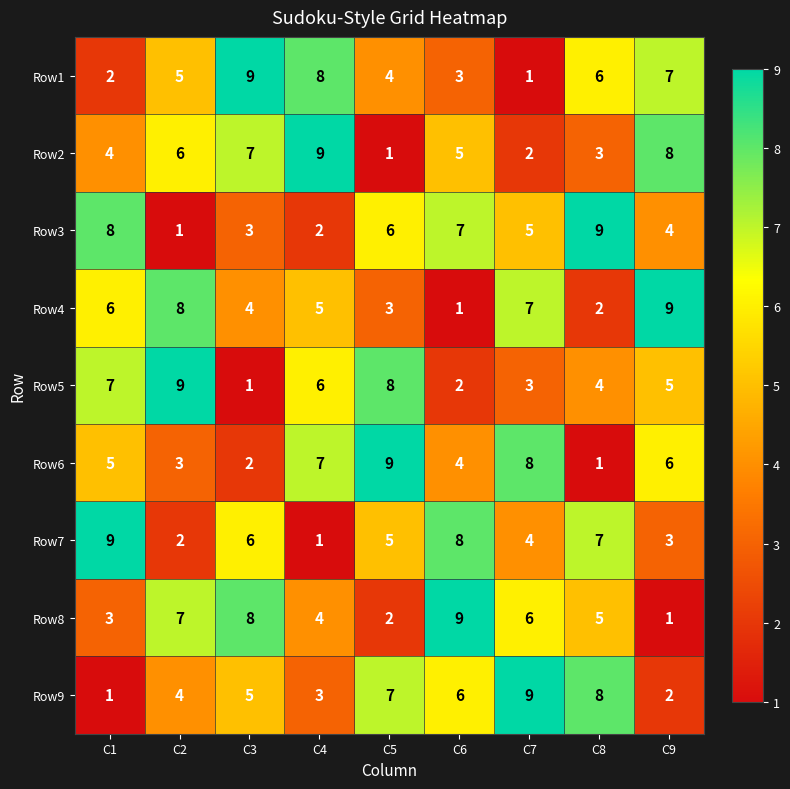

The value of Row3 at C4 is 1. True or false?

False